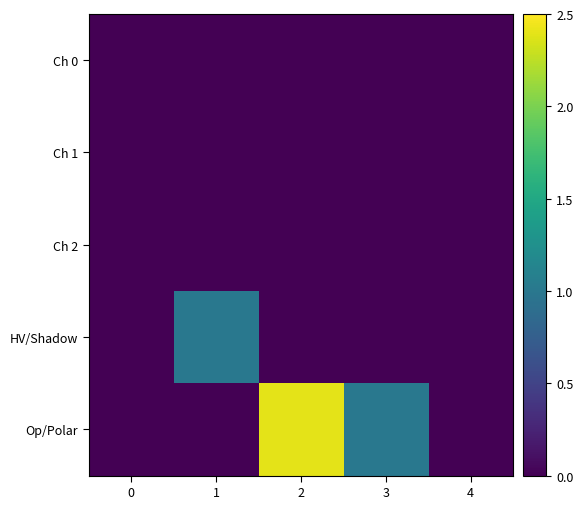

Reading right to left, what are all the values shown in this chart?

Ch 0: 4=0.0	3=0.0	2=0.0	1=0.0	0=0.0
Ch 1: 4=0.0	3=0.0	2=0.0	1=0.0	0=0.0
Ch 2: 4=0.0	3=0.0	2=0.0	1=0.0	0=0.0
HV/Shadow: 4=0.0	3=0.0	2=0.0	1=1.0	0=0.0
Op/Polar: 4=0.0	3=1.0	2=2.4	1=0.0	0=0.0